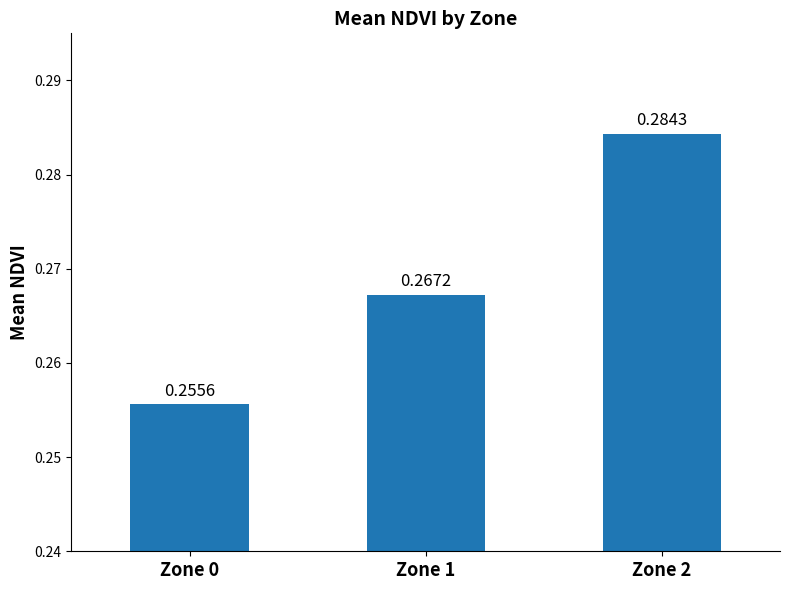

Are the bars horizontal?

No